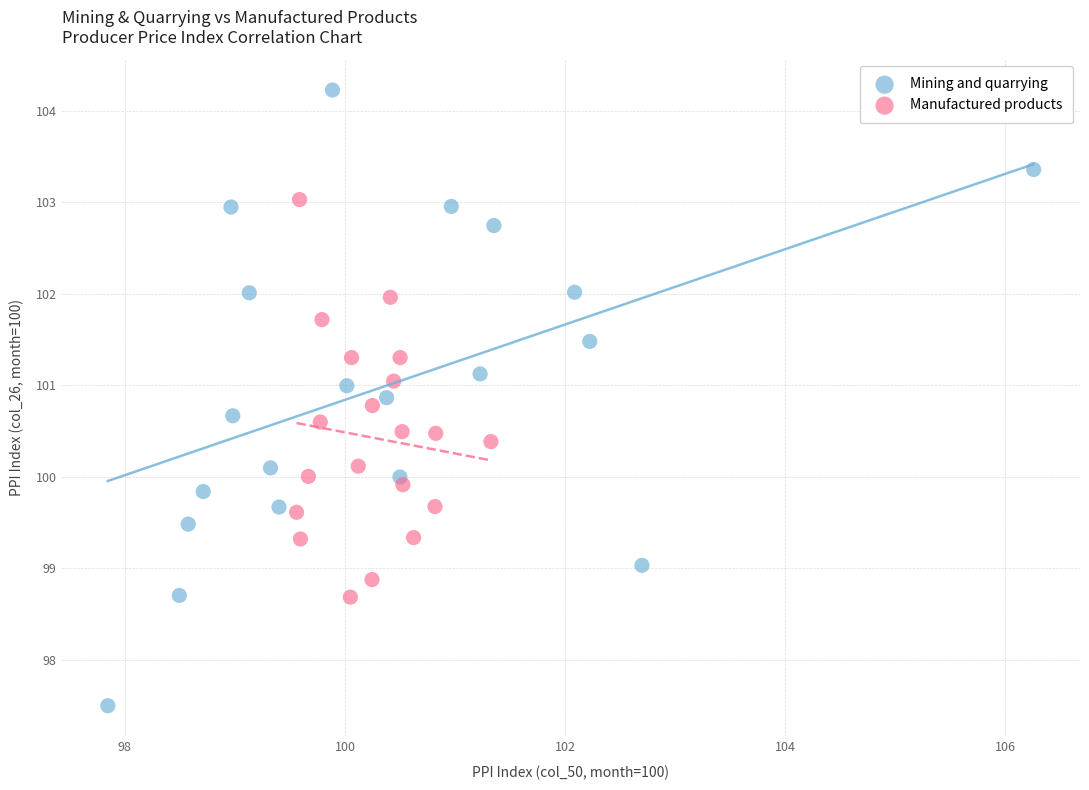

Which series contains the highest Y value?

Mining and quarrying